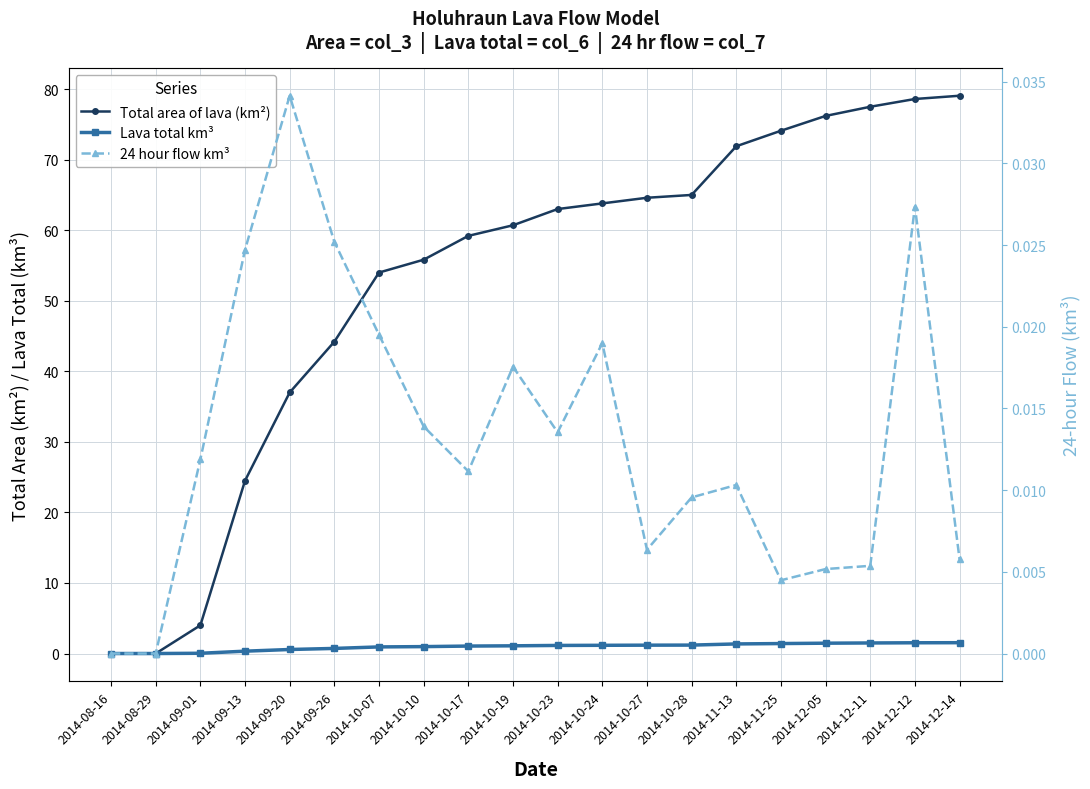

Which series has the largest total across all categories?

Total area of lava (km²)